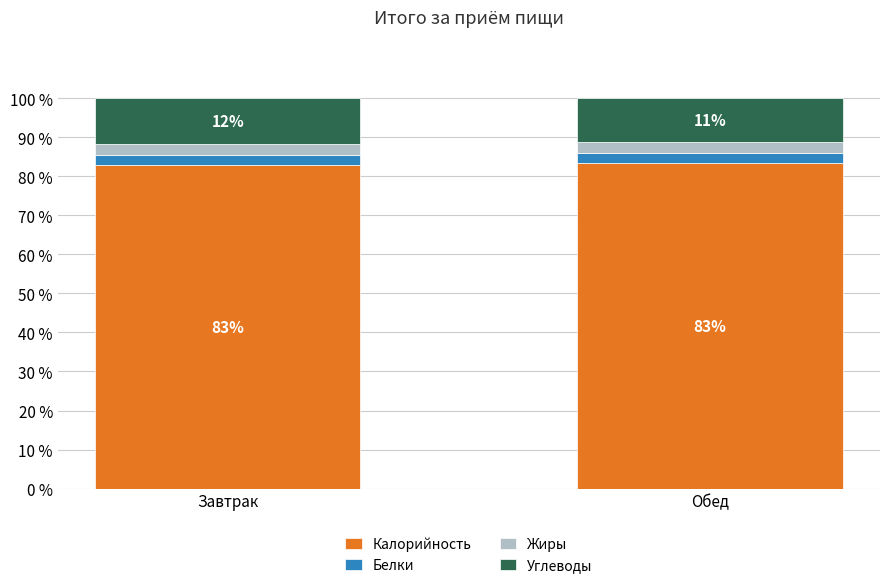

Where does the Калорийность series first go above 83?

Обед